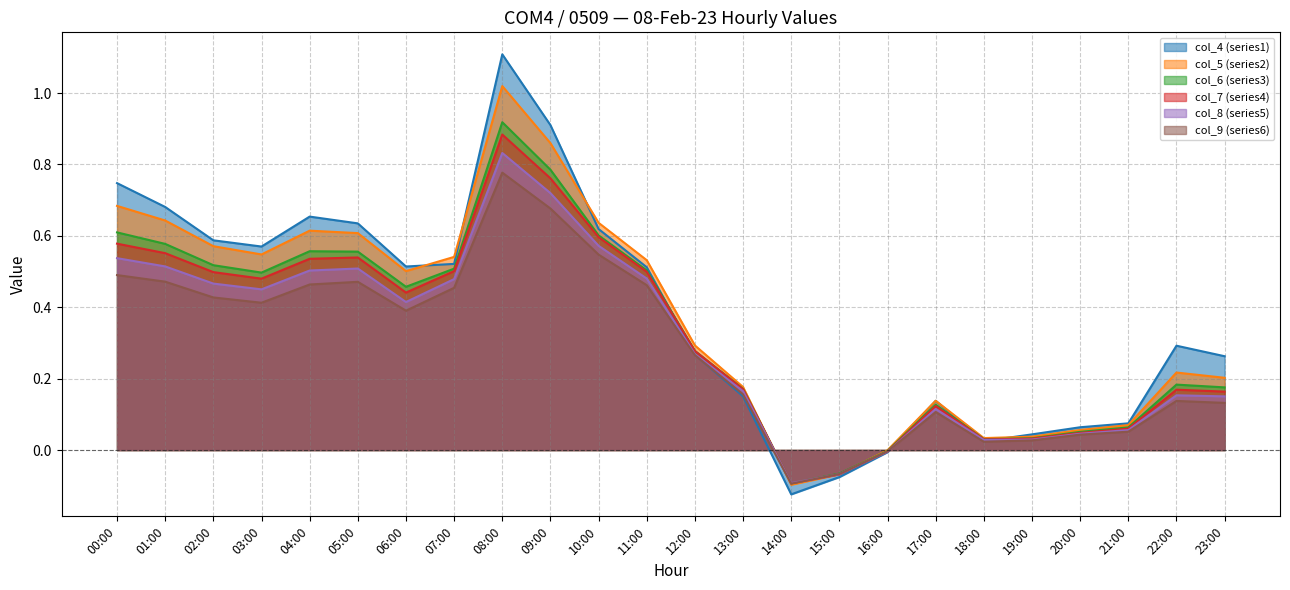

Where is the first local minimum for col_4 (series1)?

03:00